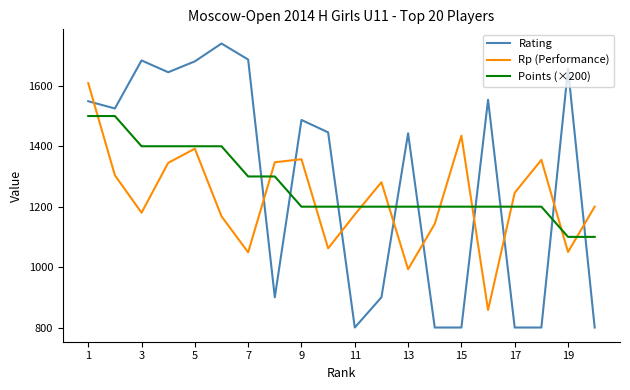

List the series in order of their peak value, highest first.

Rating, Rp (Performance), Points (×200)